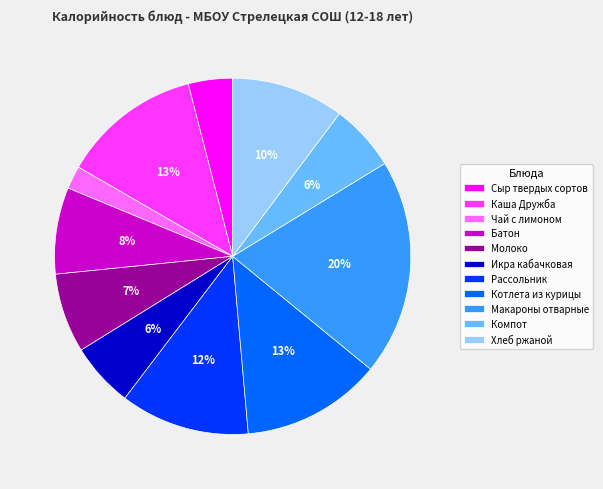

What percentage is the Икра кабачковая slice, to the nearest percent?

6%